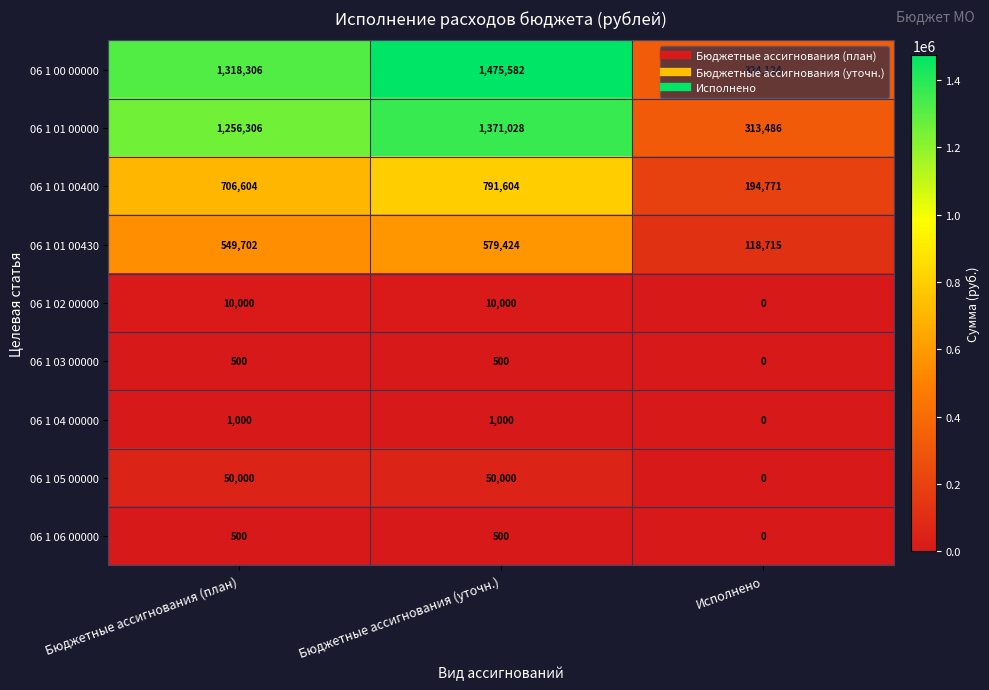

Rank the categories by 06 1 01 00430 value from highest to lowest.

Бюджетные ассигнования (уточн.), Бюджетные ассигнования (план), Исполнено